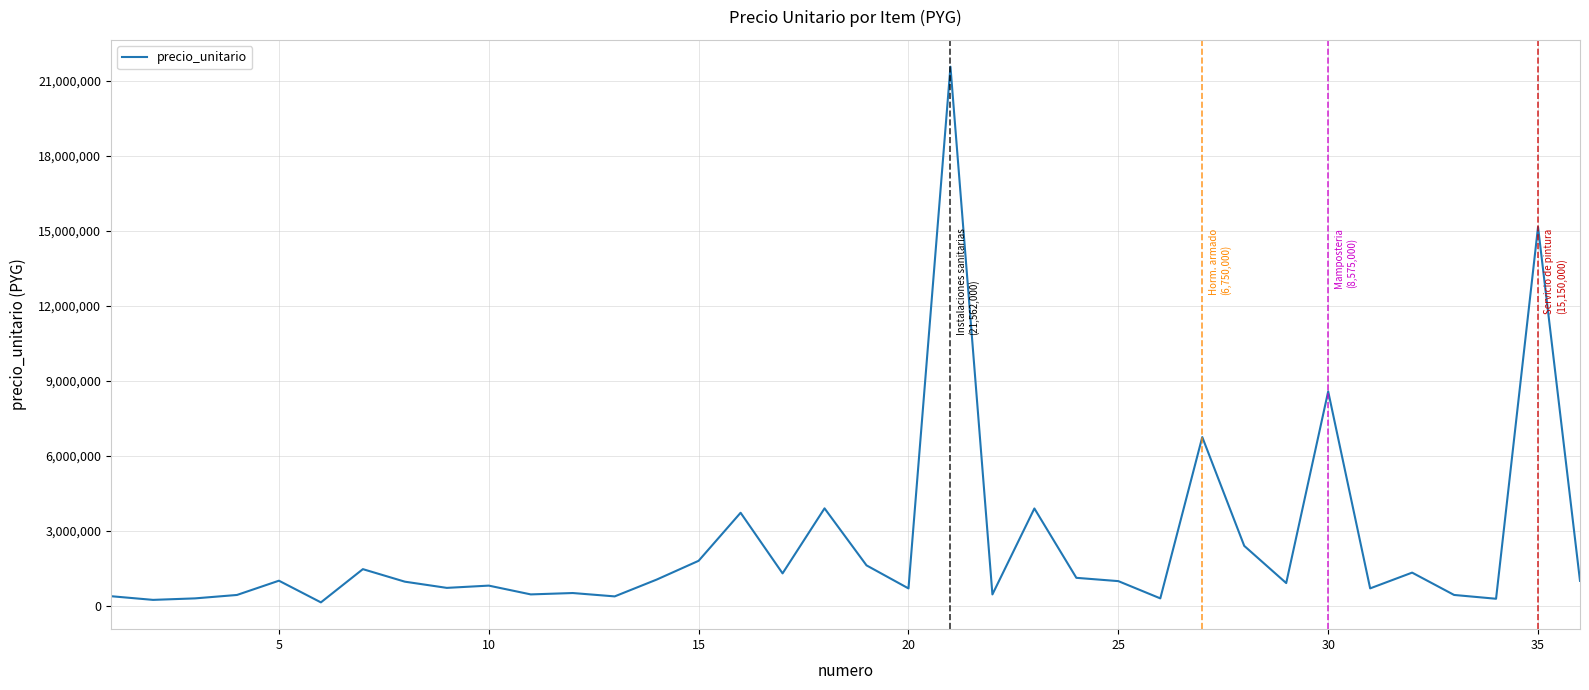

What is the difference between the maximum and minimum values?

21422000